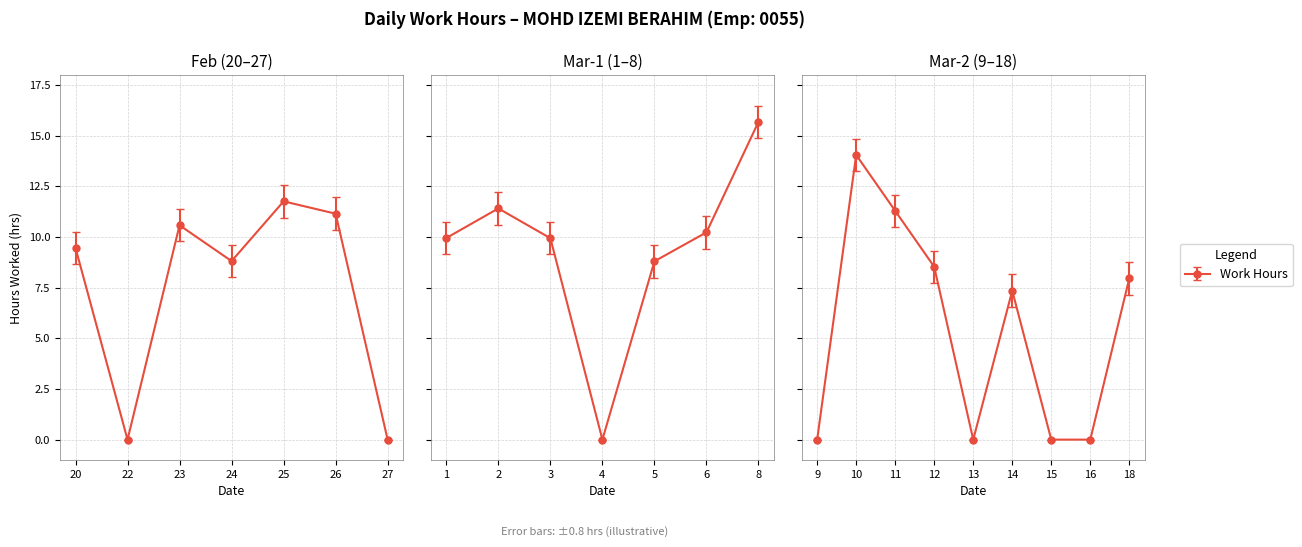

Count the number of values greater than 8.

14